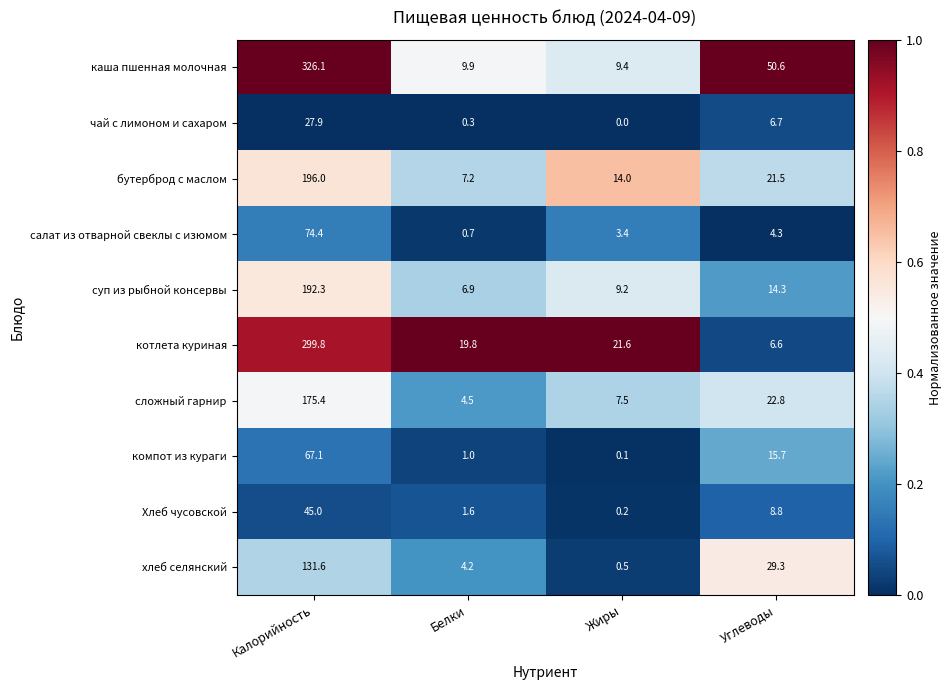

At how many categories does at least one series exceed 0?

4